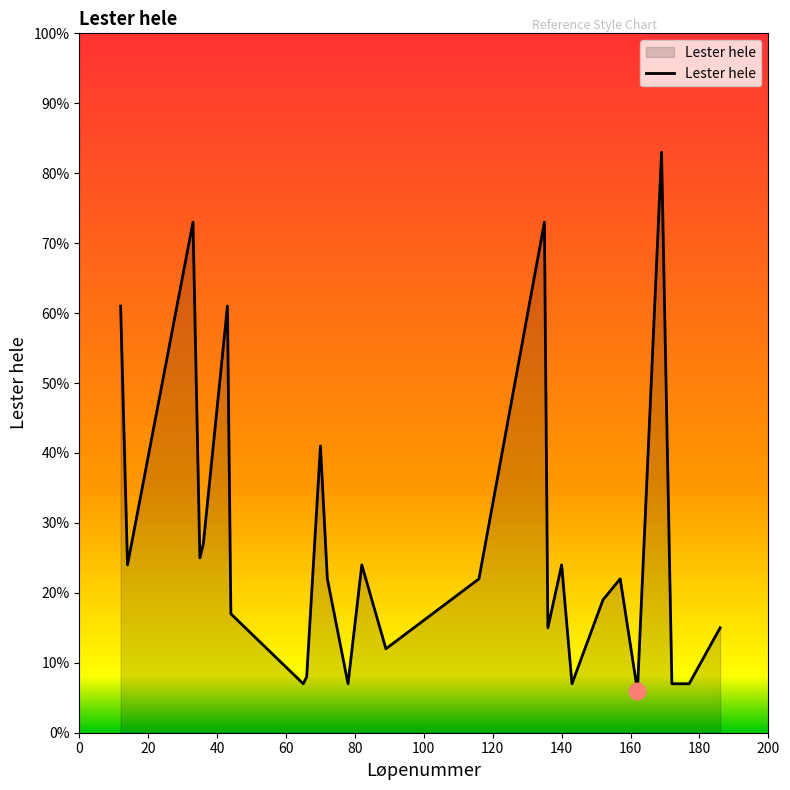

What is the greatest value displayed?

83